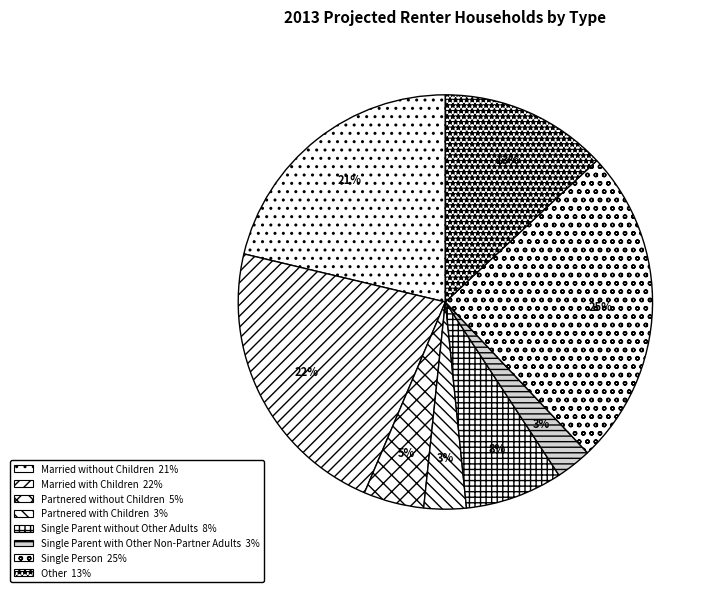

Combined, what portion of the pie is Married without Children and Single Person?

46.2%